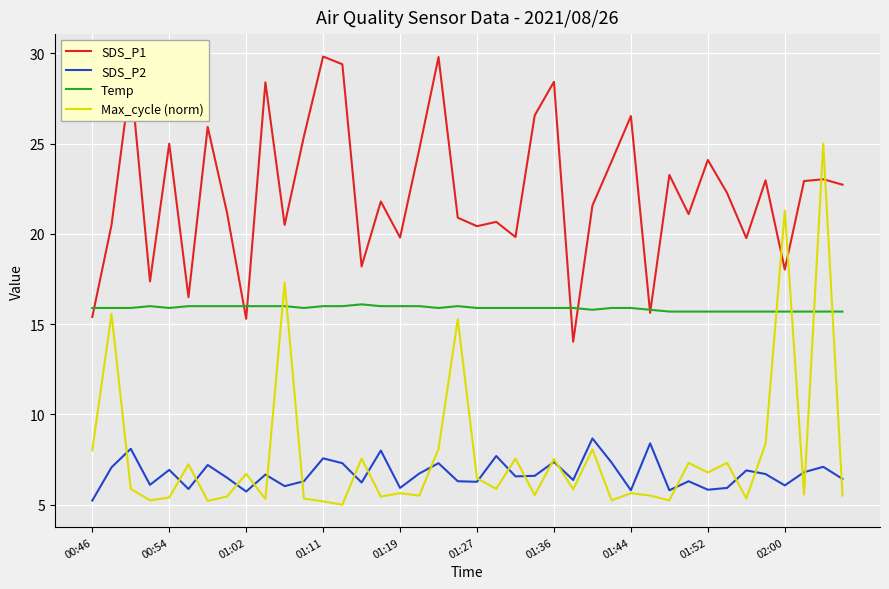

Which series has the largest range (max minus min)?

Max_cycle (norm)